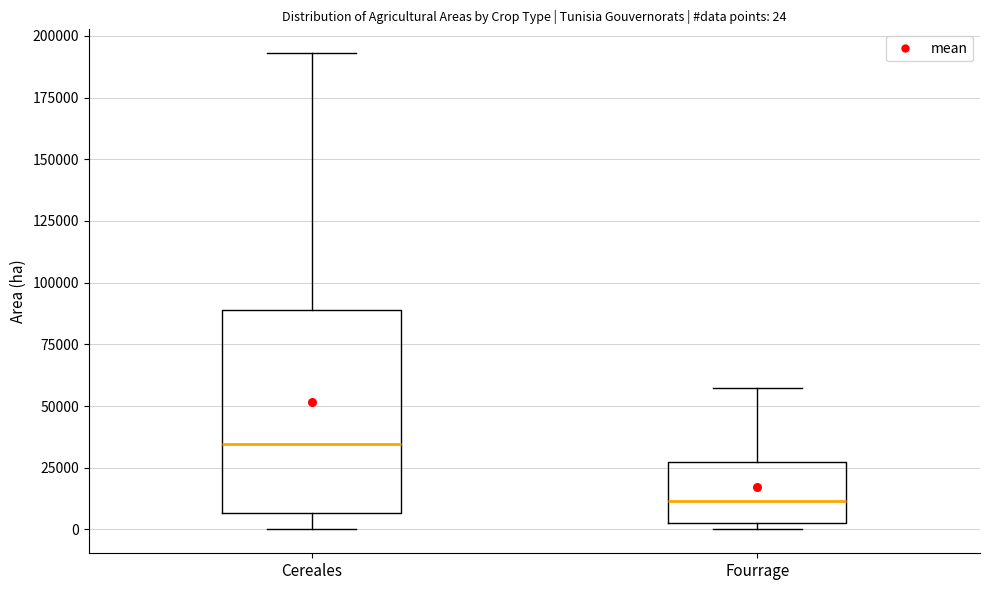

Comparing the boxes themselves (not the whiskers), which one is the tallest?

Cereales